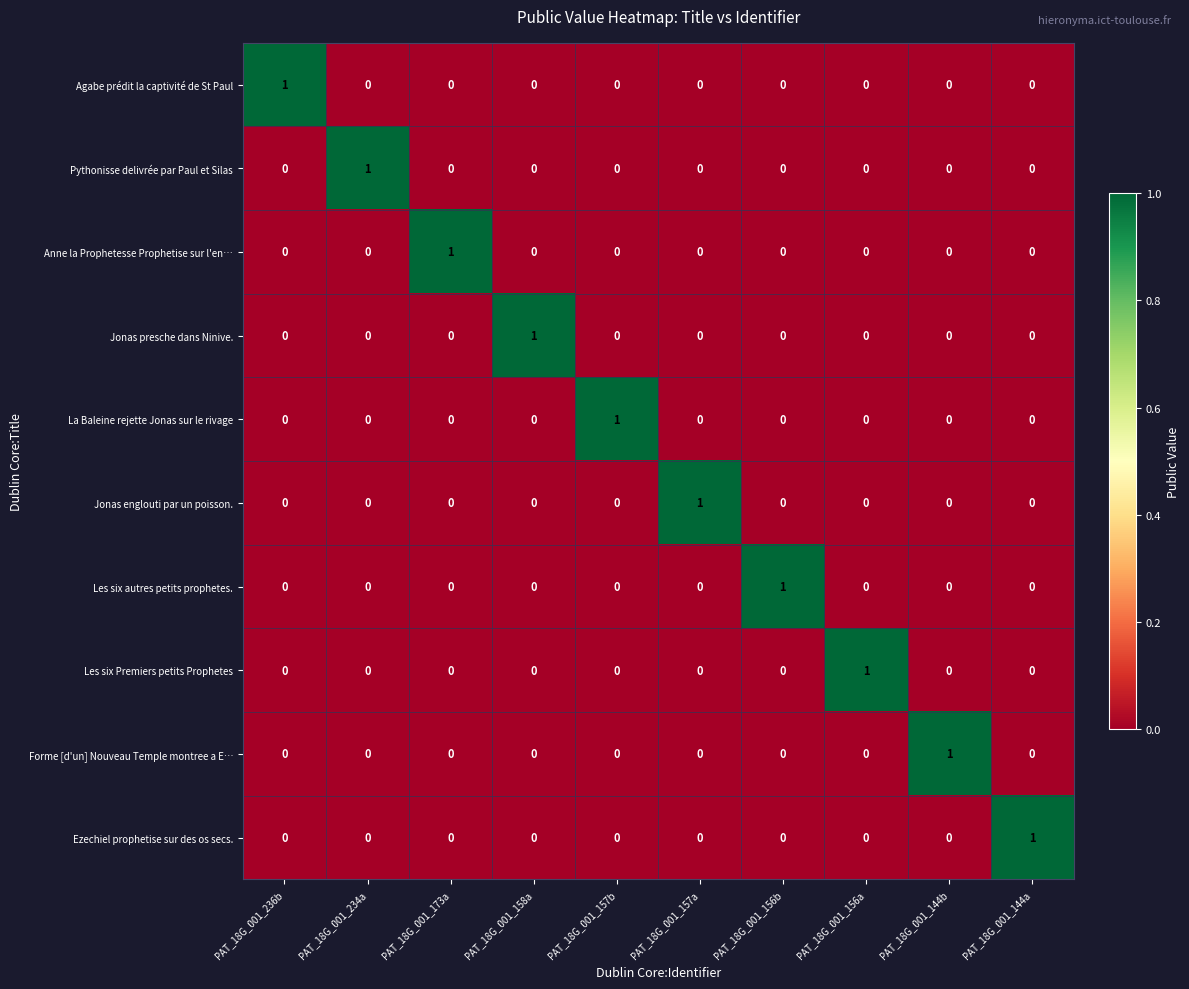

The value of Les six Premiers petits Prophetes at PAT_18G_001_236b is 0. True or false?

True